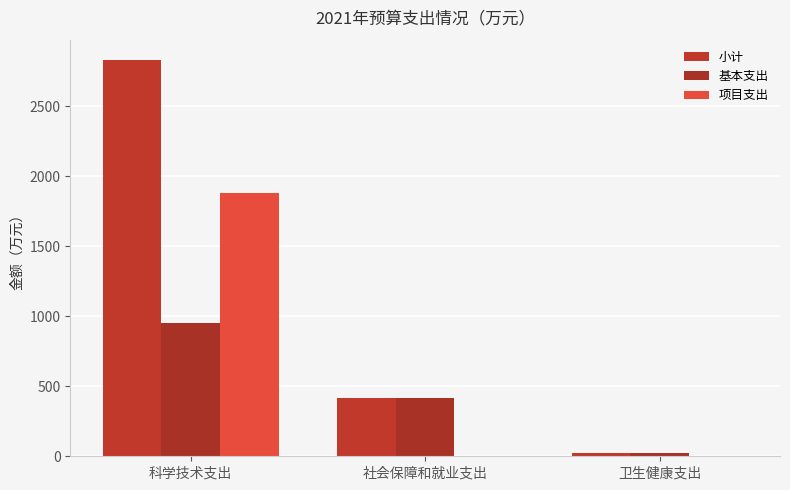

At which category does the chart reach its minimum across all series?

社会保障和就业支出